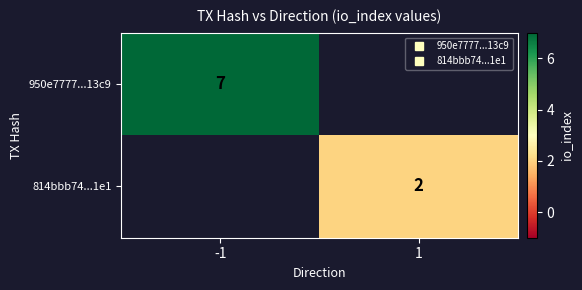

How many data points does each series have?

2